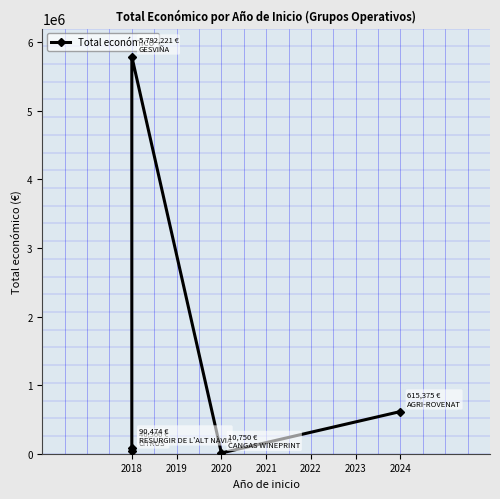

What is the ratio of the value at 2020 to the value at 2018?

0.1